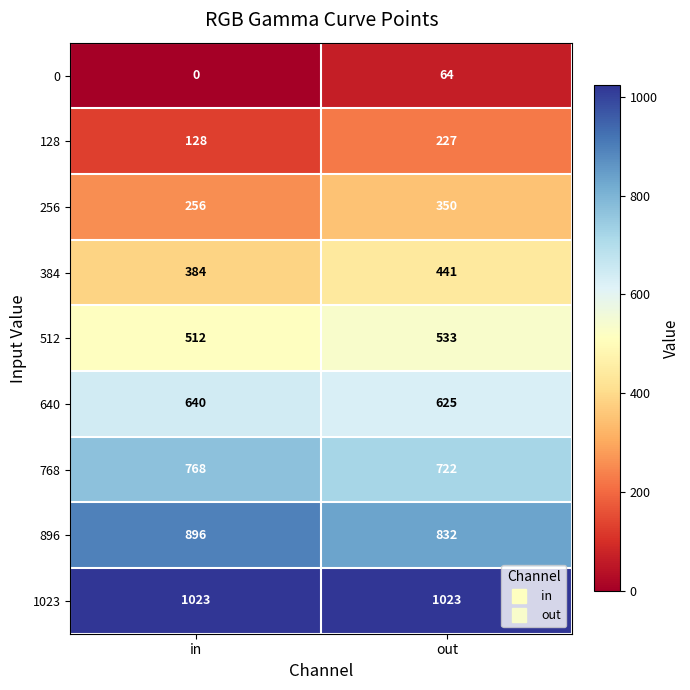

At which category is the sum across all series the highest?

out